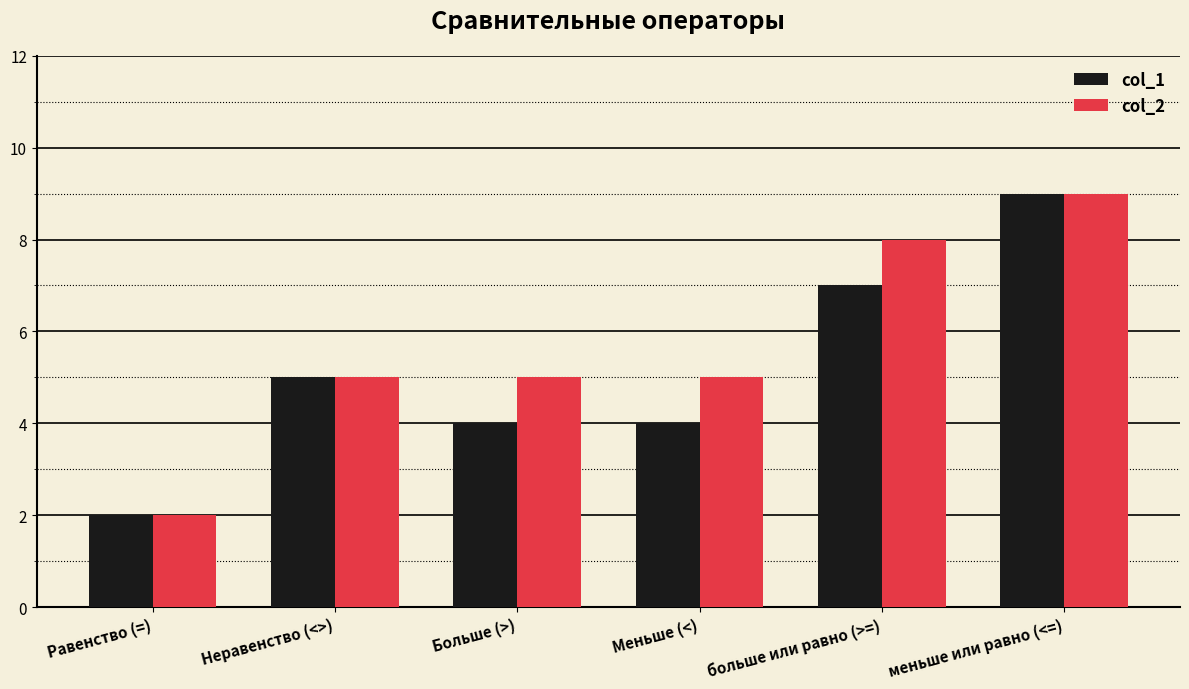

What is the sum of all col_2 values?

34